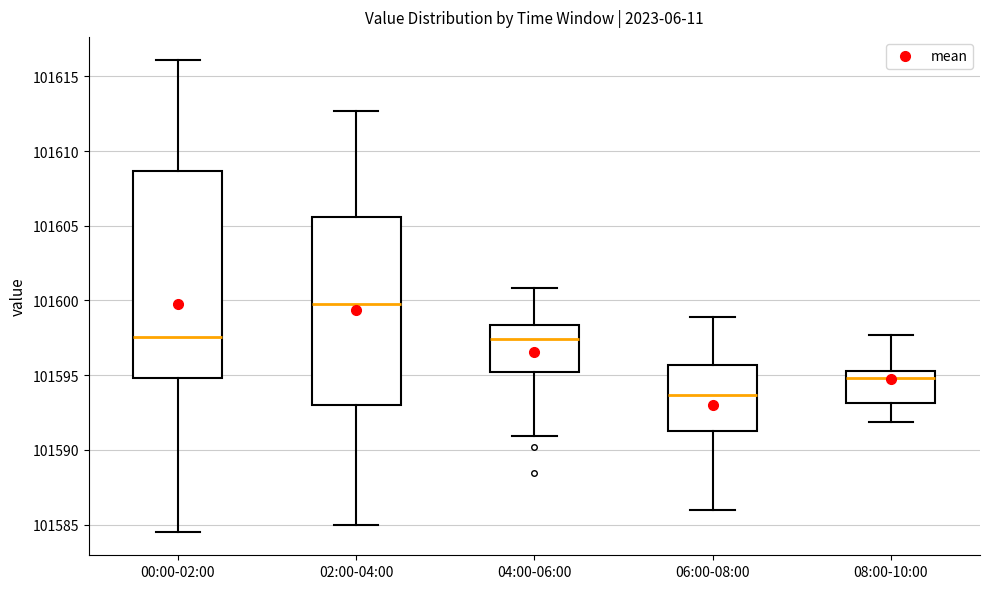

Where does the lower whisker of the box for 02:00-04:00 end on the y-axis? The values are not printed on the chart, so give them approximately, as read against the axis.

101585.0